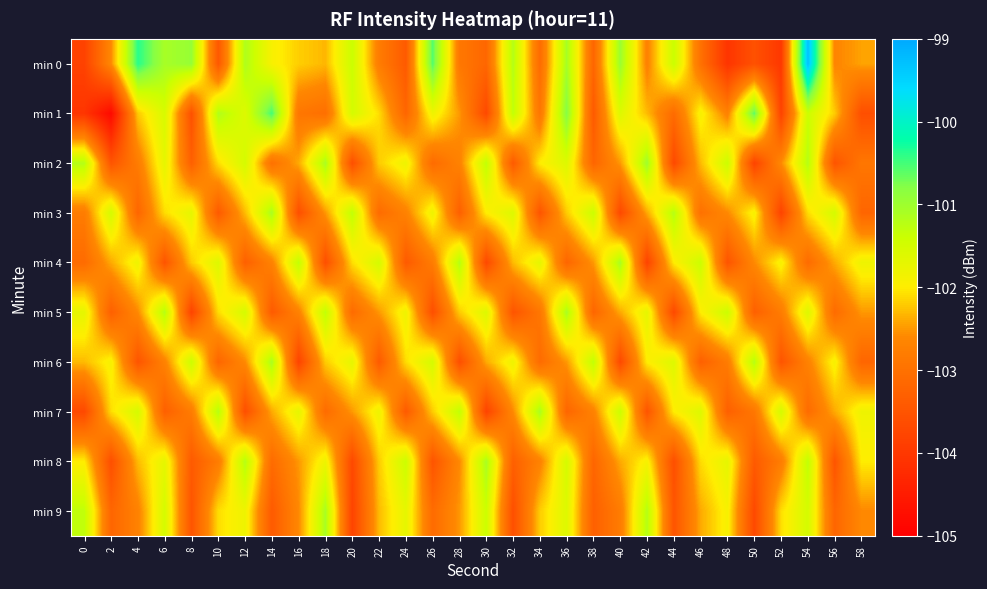

Rank the series by their maximum value, from lowest to highest.

min 3, min 4, min 5, min 6, min 7, min 8, min 9, min 2, min 1, min 0